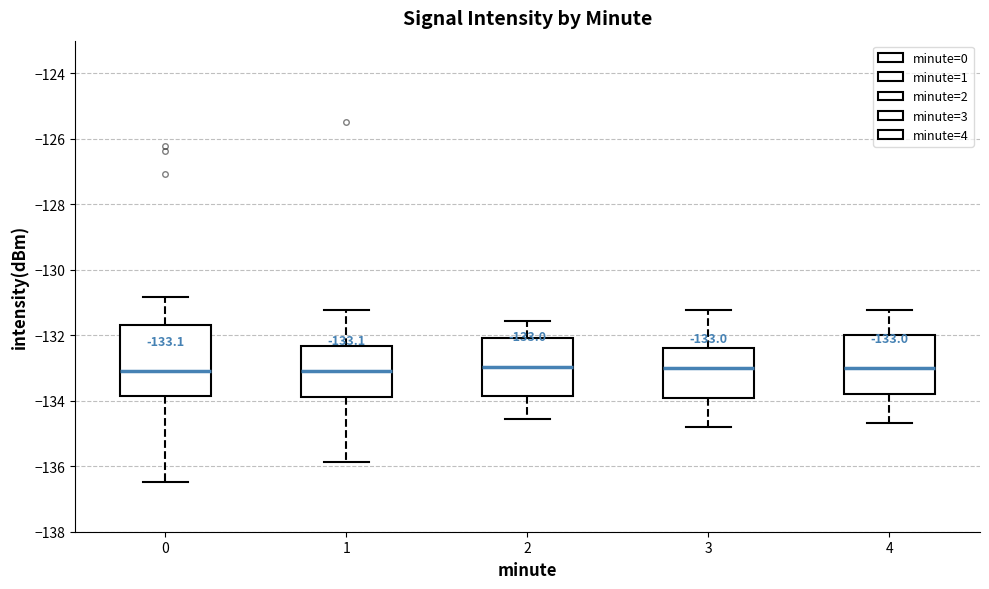

Which box is the tallest, from its lower edge to its upper edge?

0